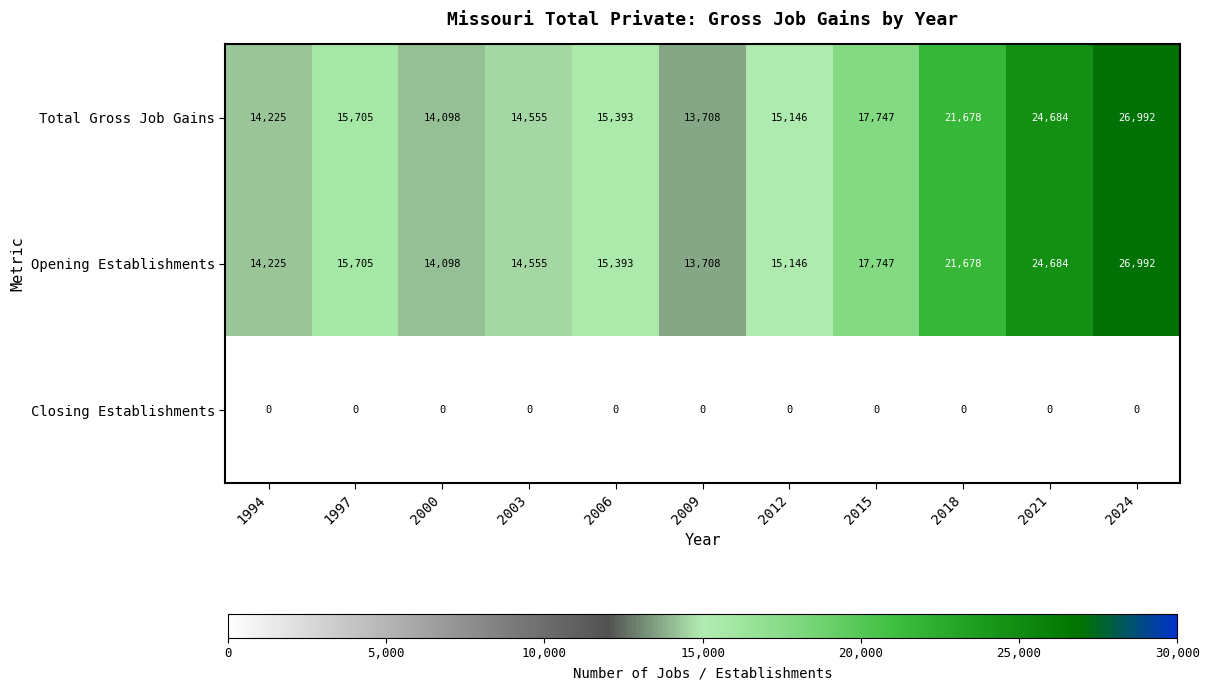

How many categories are shown in the chart?

11